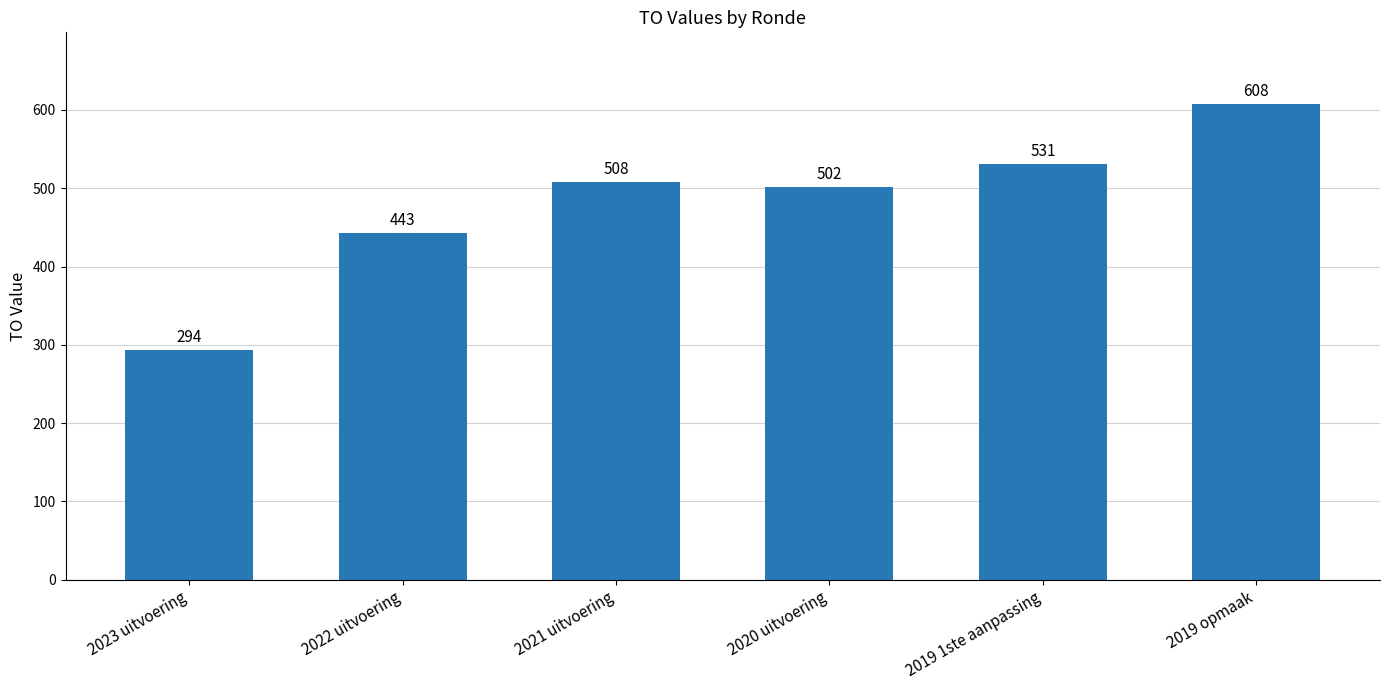

The value at 2019 1ste aanpassing is 900. True or false?

False